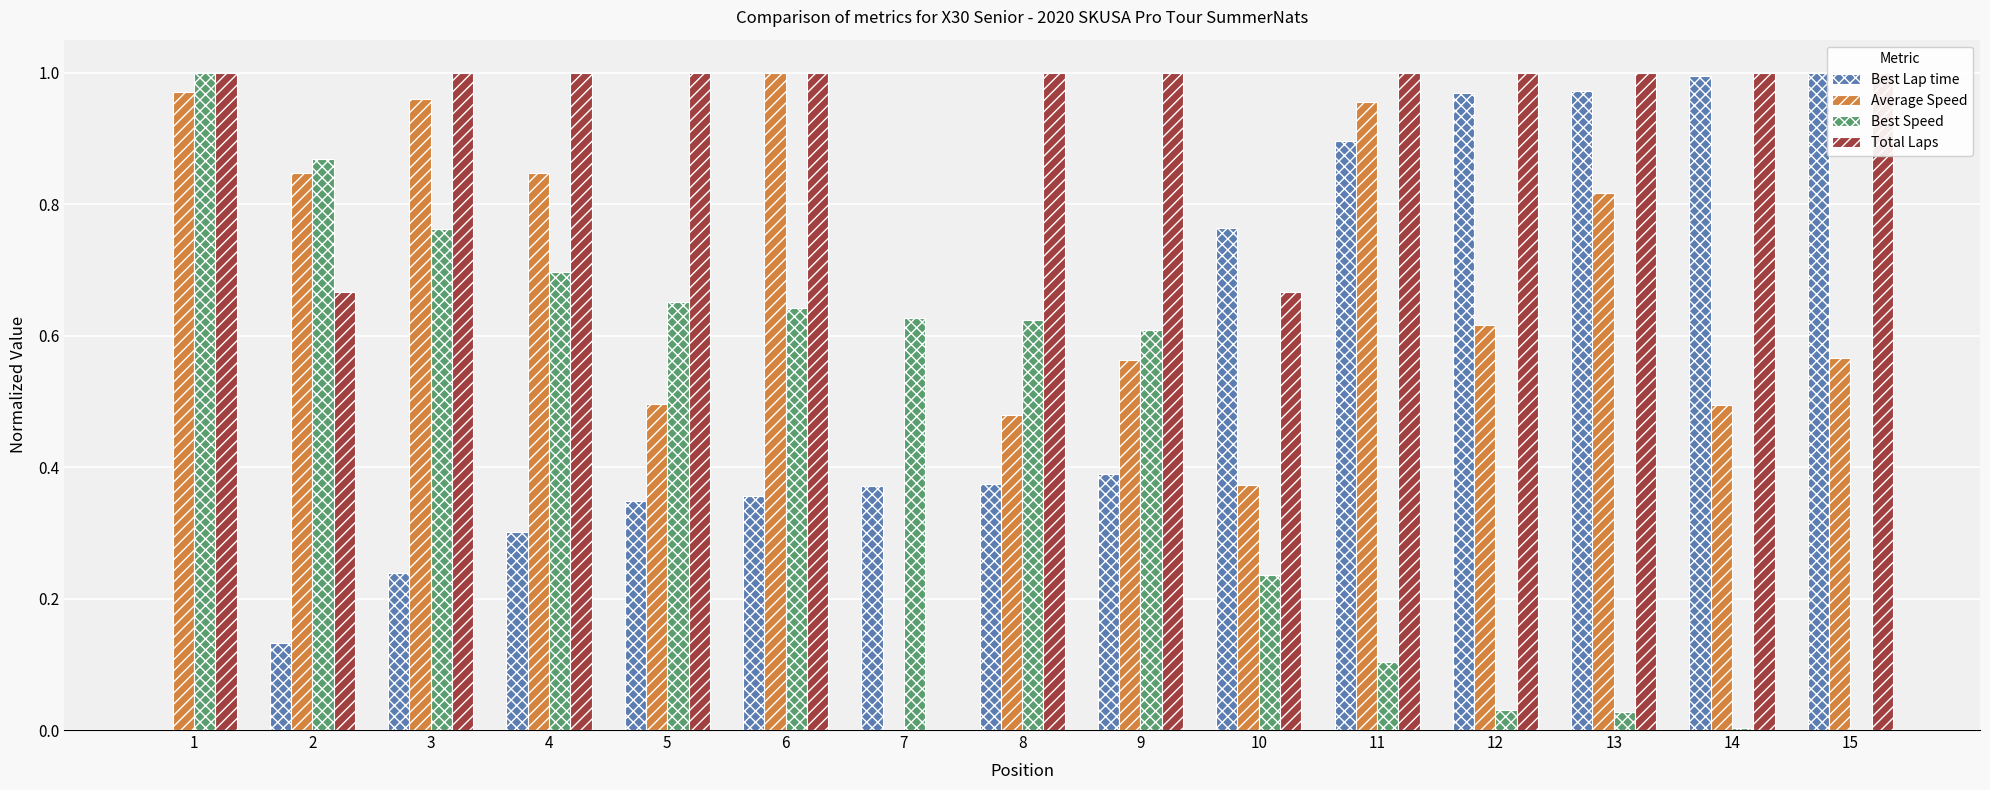

Does the chart contain stacked bars?

No